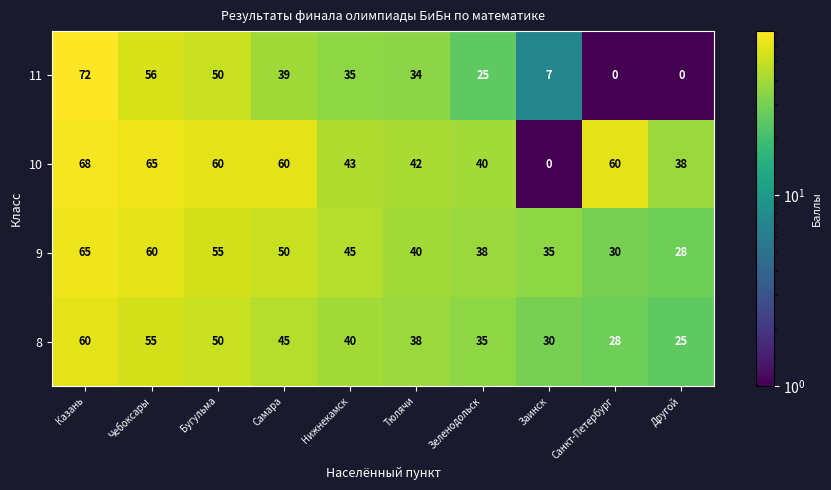

What is the total value across all series at Тюлячи?

154